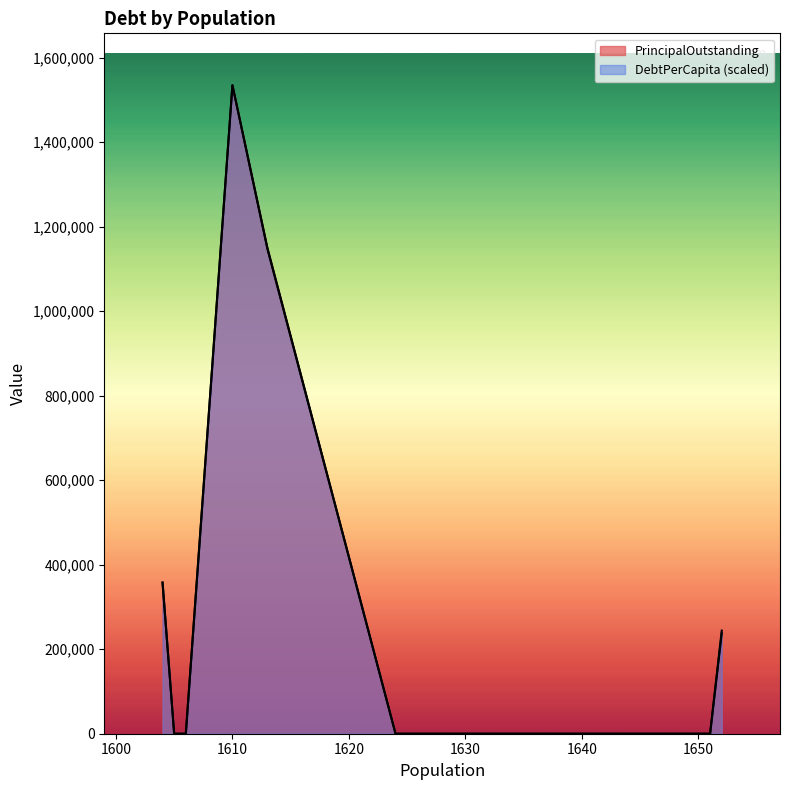

At Oak Leaf, list the series in order from smallest to largest.

PrincipalOutstanding, DebtPerCapita